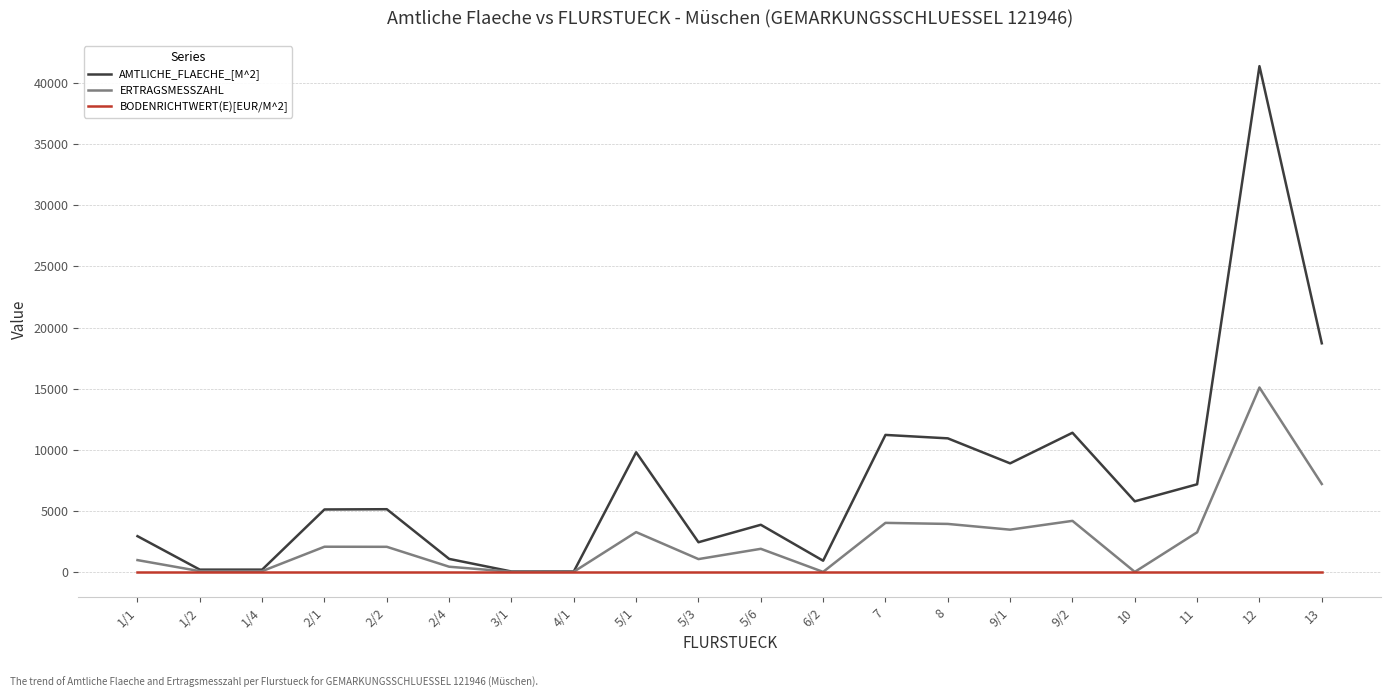

Which series has the largest range (max minus min)?

AMTLICHE_FLAECHE_[M^2]